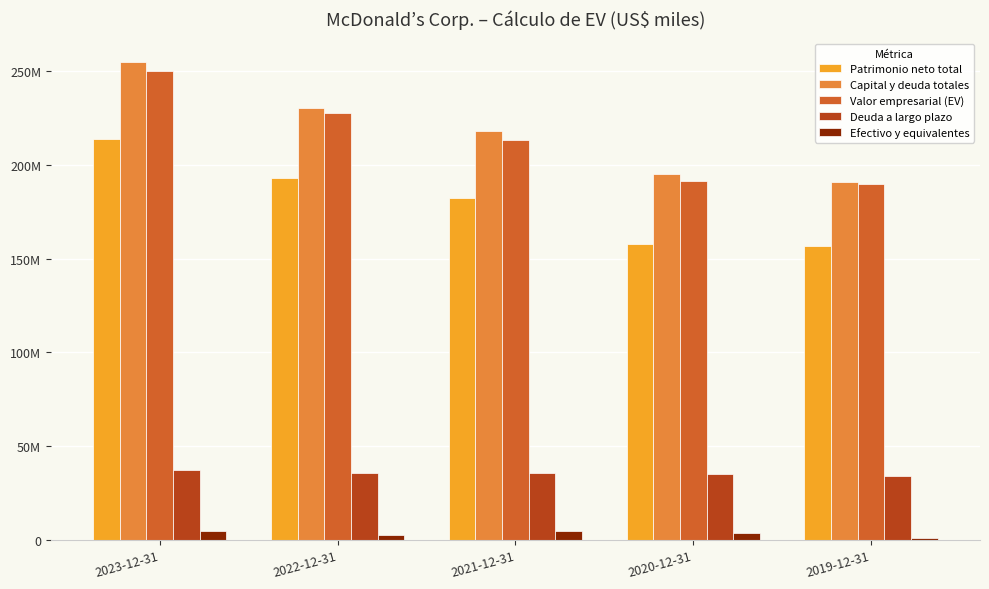

At how many categories does at least one series exceed 137989018?

5